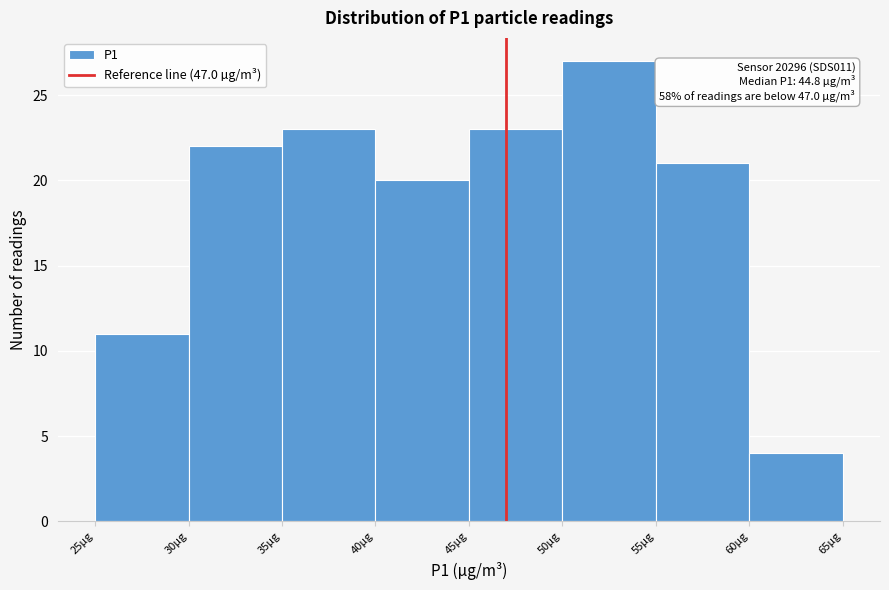

Over which range of the x-axis is the bar tallest?

50 to 55